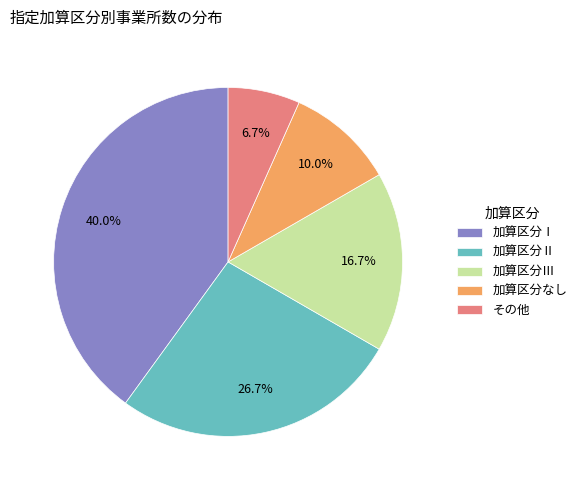

How much of the chart is everything except 加算区分Ⅲ?

83.3%